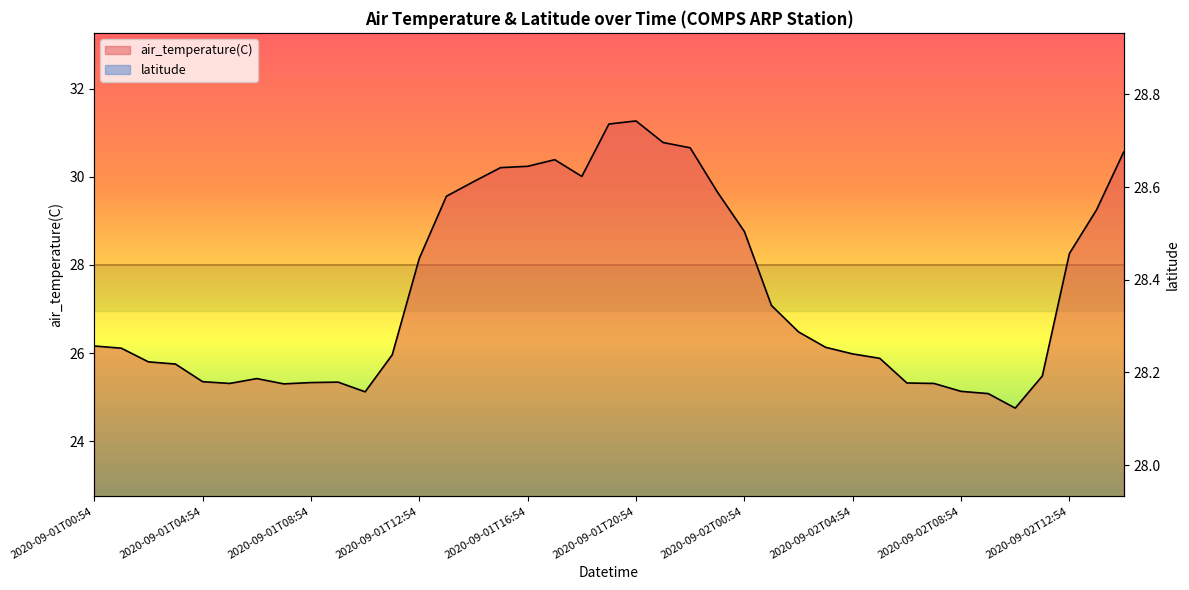

How many points are higher than both their immediate neighbors (excluding endpoints)?

4